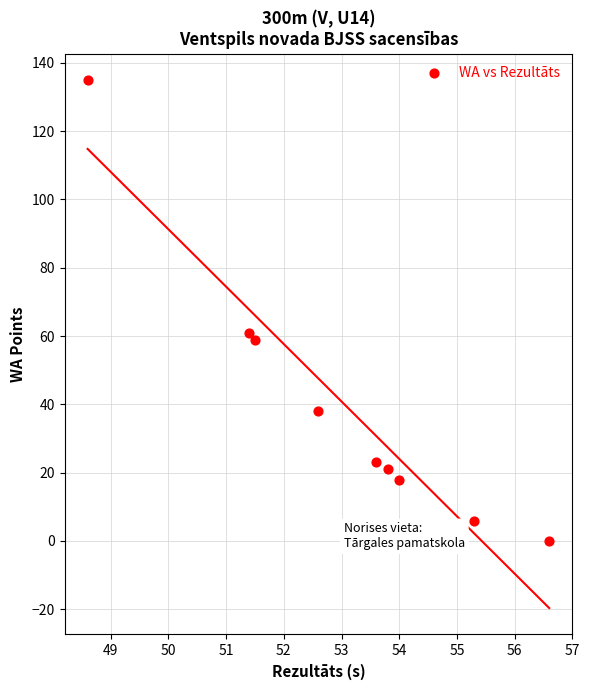

What is the range of Y values (max minus min)?

135